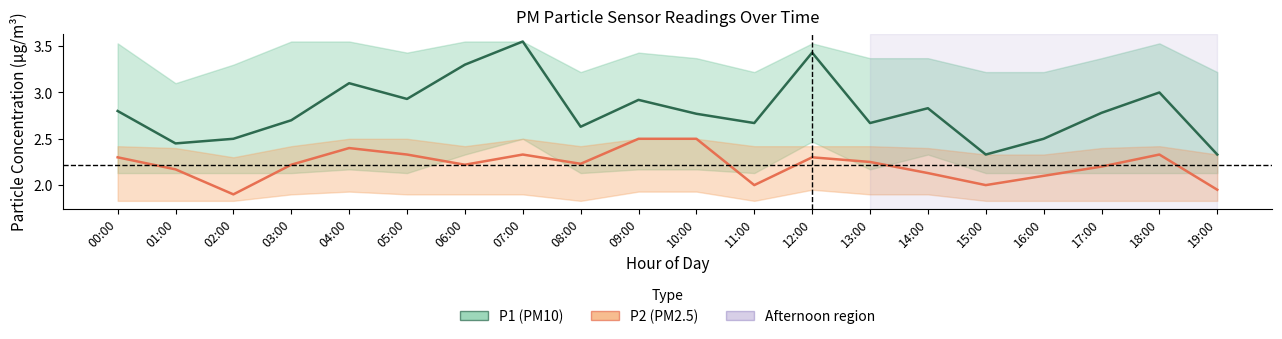

Which series has the largest total across all categories?

P1 (PM10)